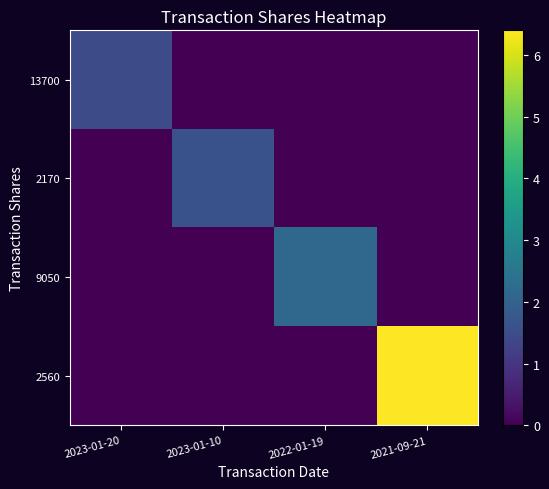

List the series in order of their peak value, lowest first.

13700, 2170, 9050, 2560